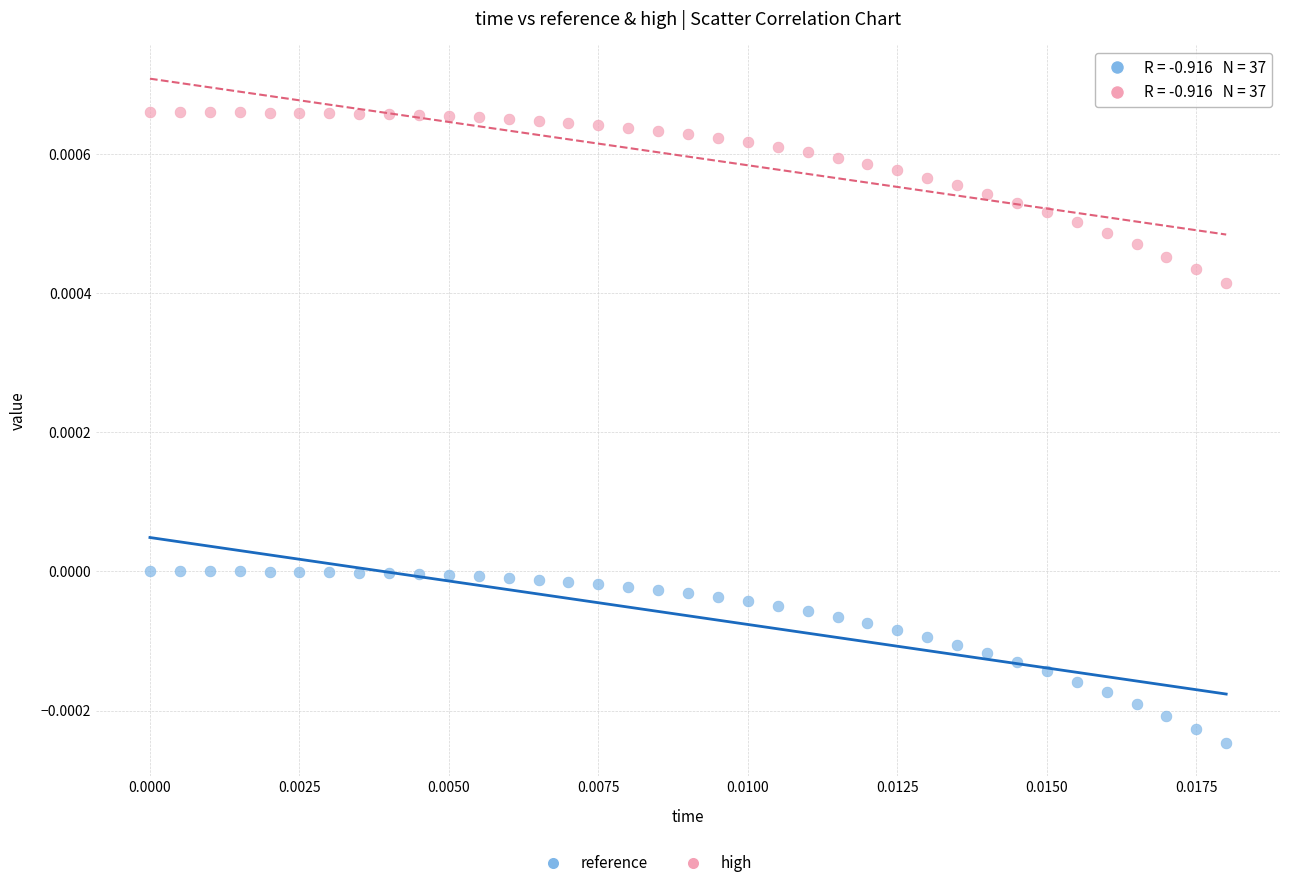

Which series reaches the maximum Y coordinate?

high